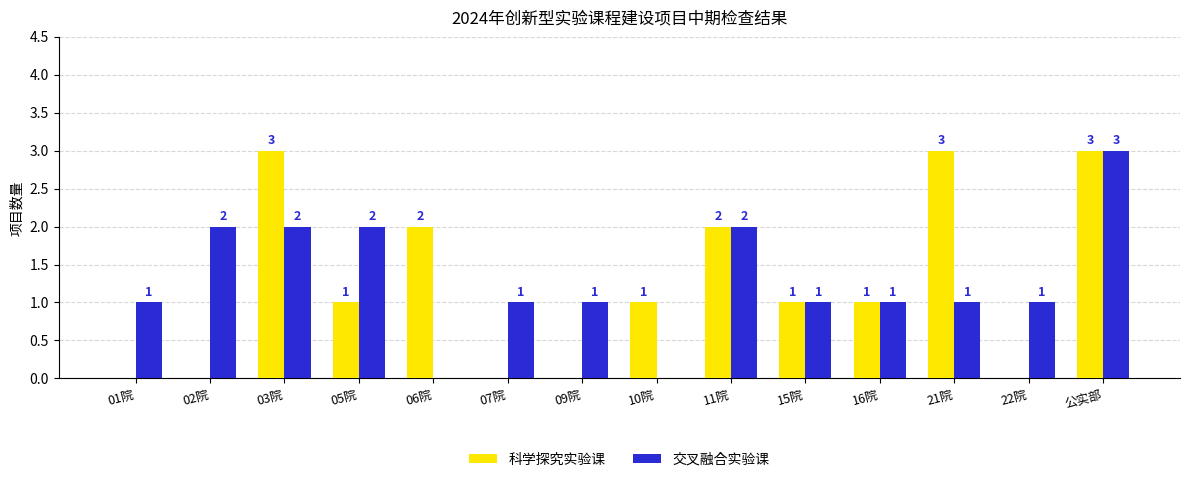

Are the bars horizontal?

No